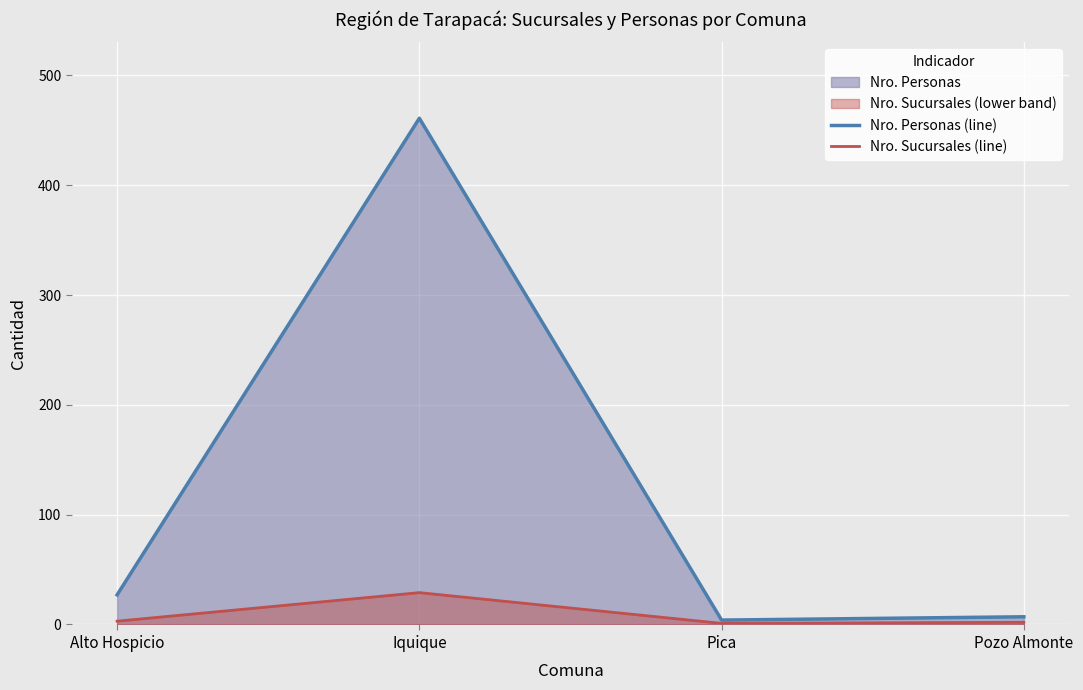

At Pica, list the series in order from smallest to largest.

Nro. Sucursales (line), Nro. Personas (line)